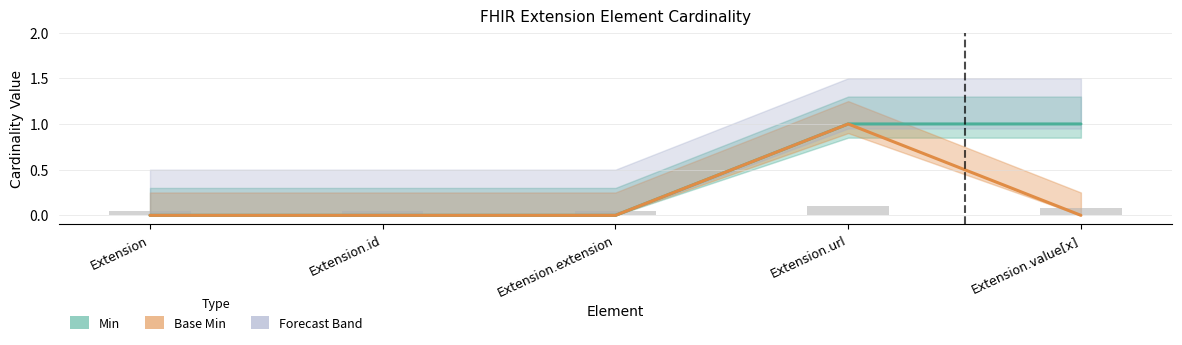

The Min (line) series shows -1 at Extension.extension. True or false?

False